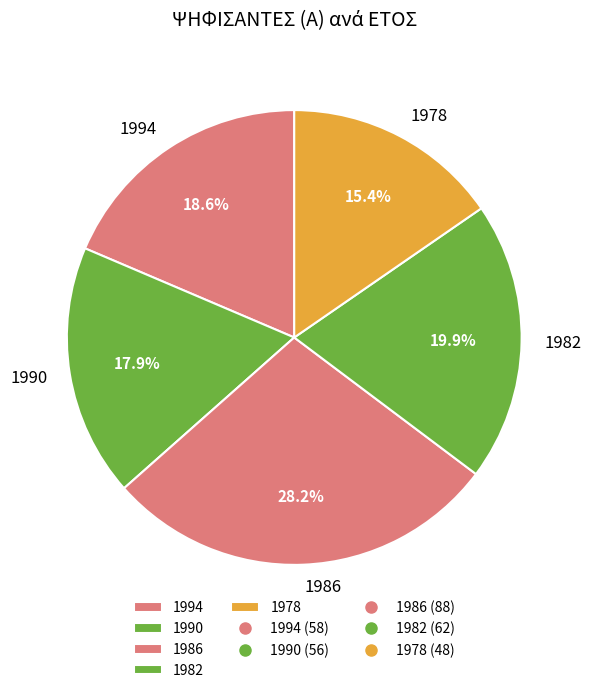

Combined, do 1982 and 1990 account for over 50%?

No